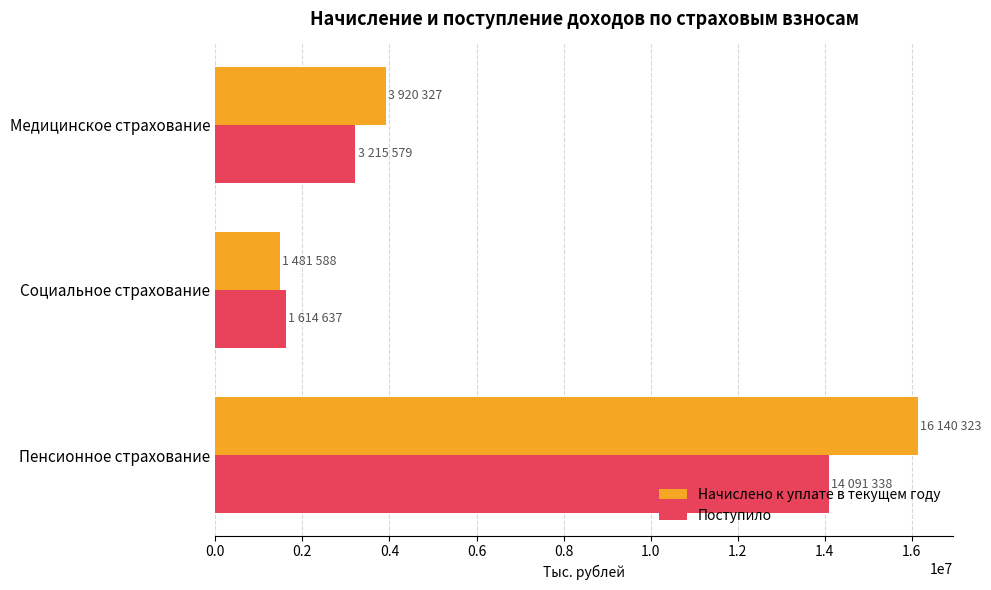

Which series has the largest total across all categories?

Начислено к уплате в текущем году